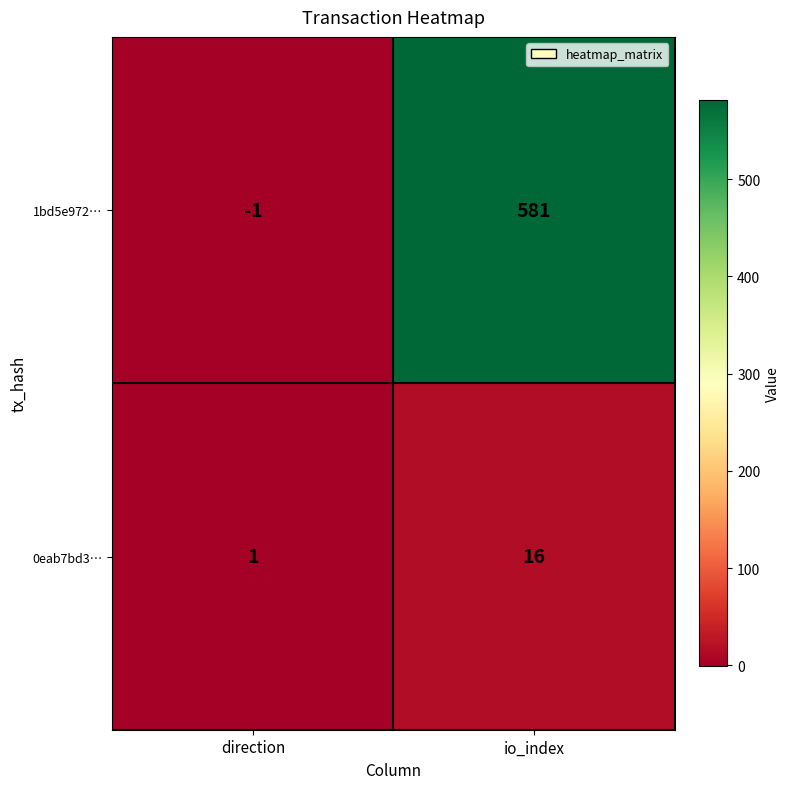

How many data points does each series have?

2